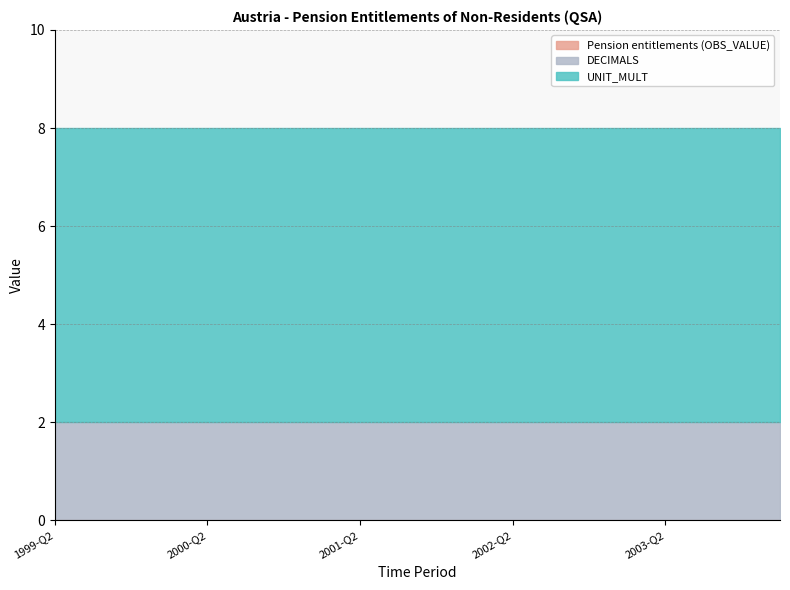

Reading left to right, list all the values displayed in this chart.

Pension entitlements (OBS_VALUE): 0	0	0	0	0	0	0	0	0	0	0	0	0	0	0	0	0	0	0	0
DECIMALS: 2	2	2	2	2	2	2	2	2	2	2	2	2	2	2	2	2	2	2	2
UNIT_MULT: 6	6	6	6	6	6	6	6	6	6	6	6	6	6	6	6	6	6	6	6